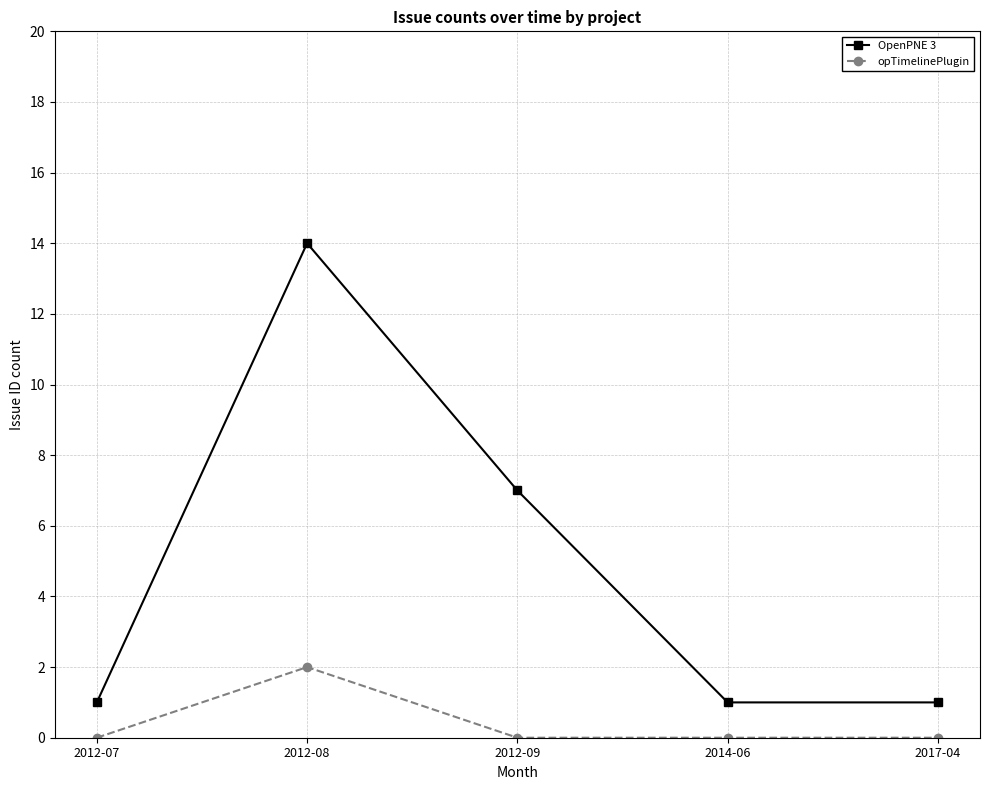

What are all the series names shown in the legend?

OpenPNE 3, opTimelinePlugin